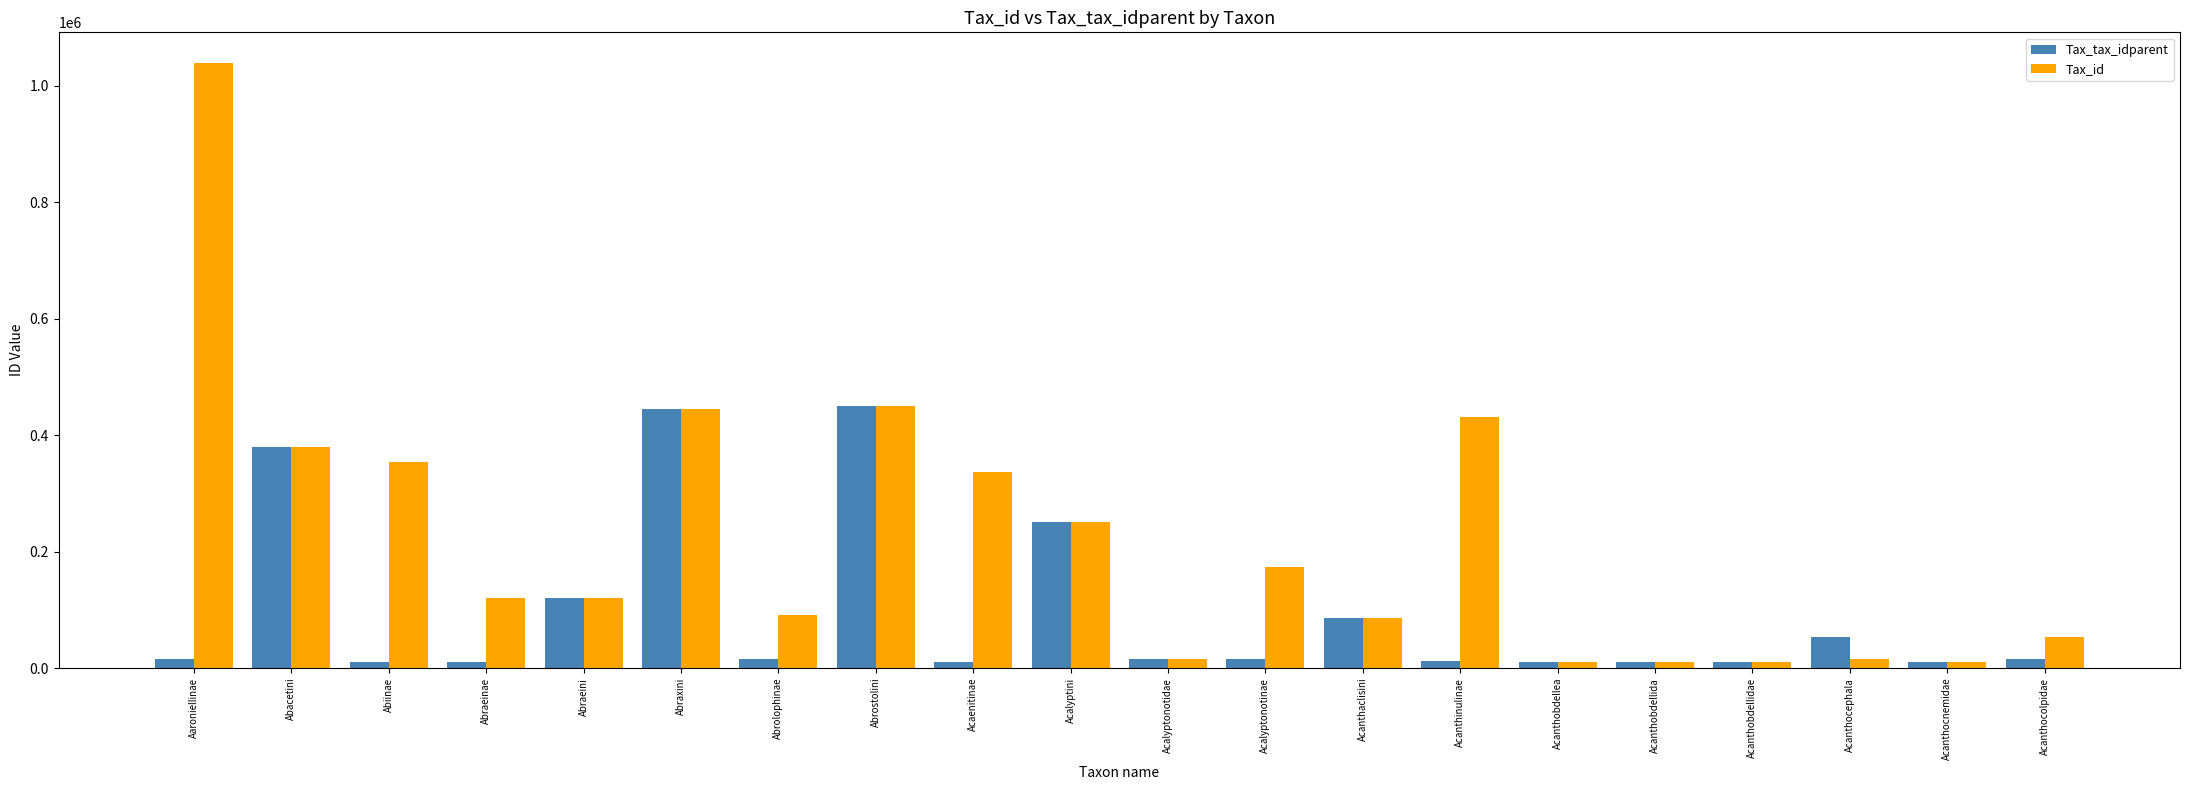

How many data points in Tax_tax_idparent are less than 15709?

10